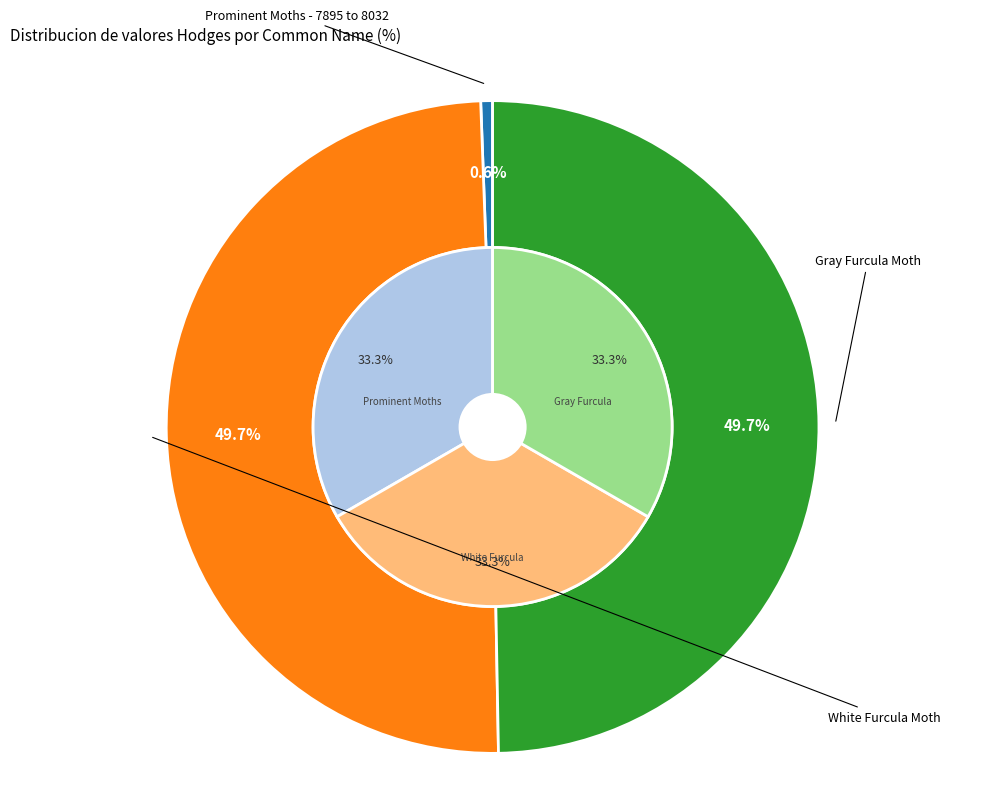

Which has a higher value, Prominent Moths - 7895 to 8032 or Gray Furcula Moth?

Gray Furcula Moth